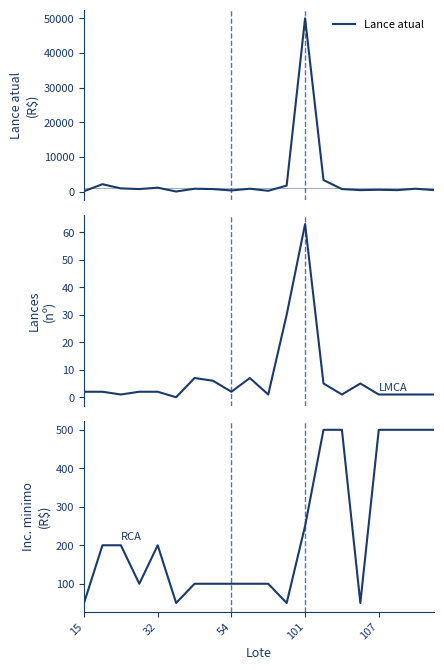

Is this an area chart (filled region under the line)?

No